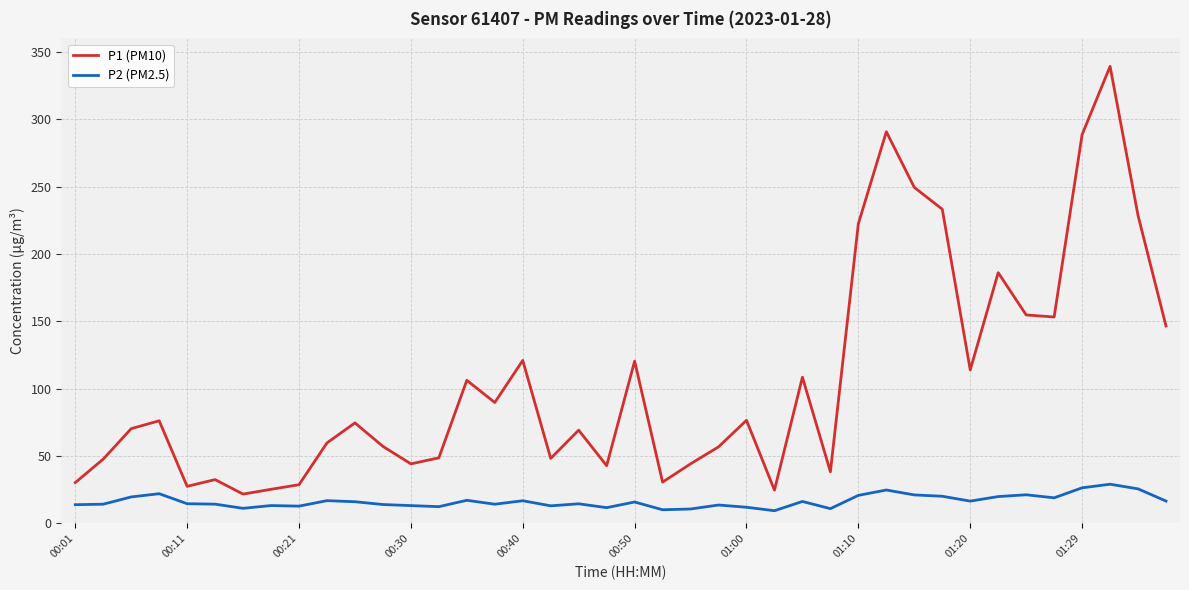

Rank the series by their average value, from lowest to highest.

P2 (PM2.5), P1 (PM10)